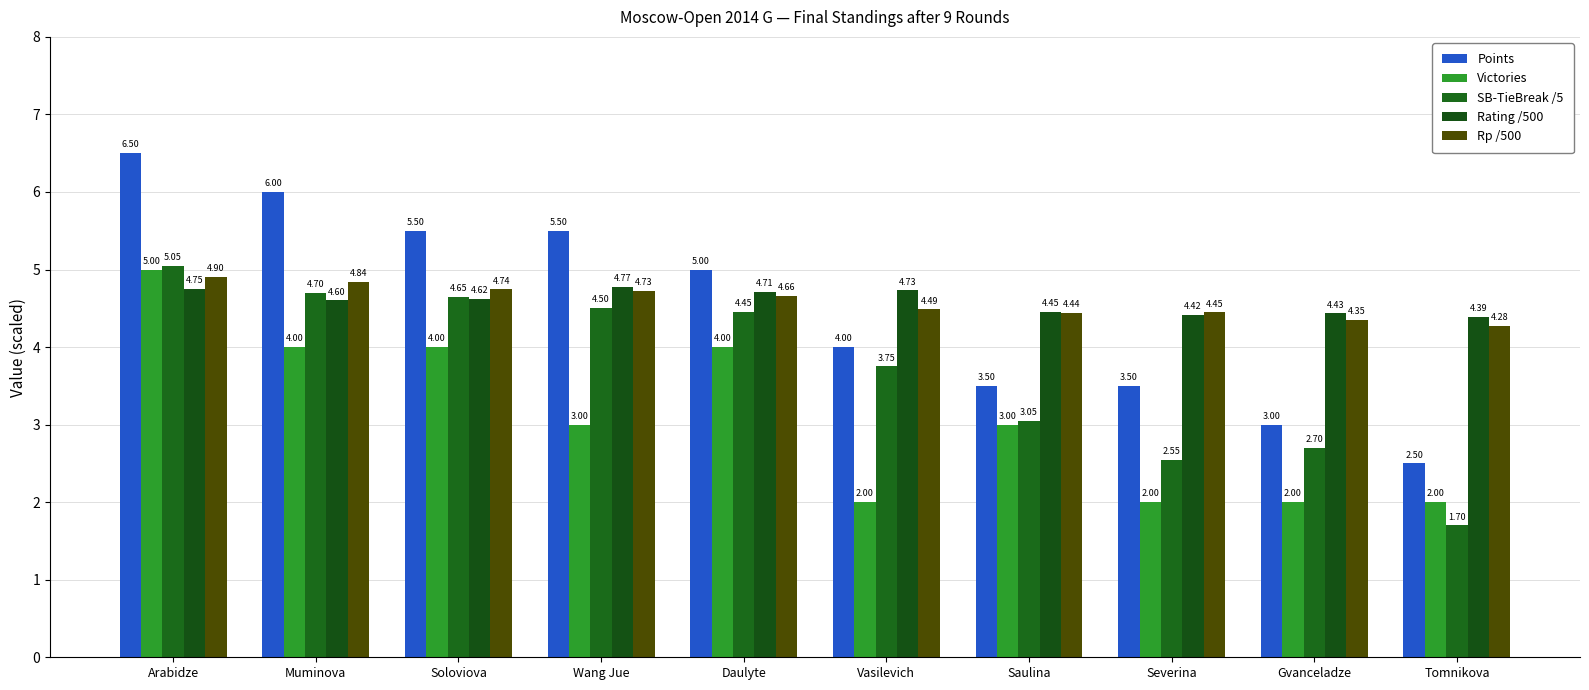

Reading left to right, extract all data points from this chart.

Points: 6.5	6.0	5.5	5.5	5.0	4.0	3.5	3.5	3.0	2.5
Victories: 5.0	4.0	4.0	3.0	4.0	2.0	3.0	2.0	2.0	2.0
SB-TieBreak /5: 5.0	4.7	4.7	4.5	4.5	3.8	3.0	2.5	2.7	1.7
Rating /500: 4.7	4.6	4.6	4.8	4.7	4.7	4.5	4.4	4.4	4.4
Rp /500: 4.9	4.8	4.7	4.7	4.7	4.5	4.4	4.4	4.4	4.3